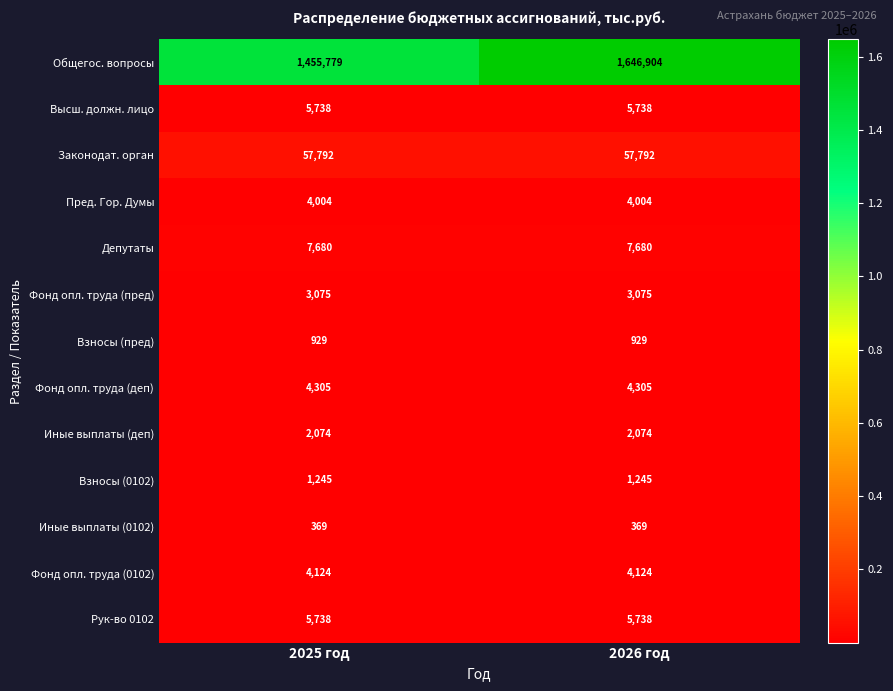

At which category is the sum across all series the highest?

2026 год